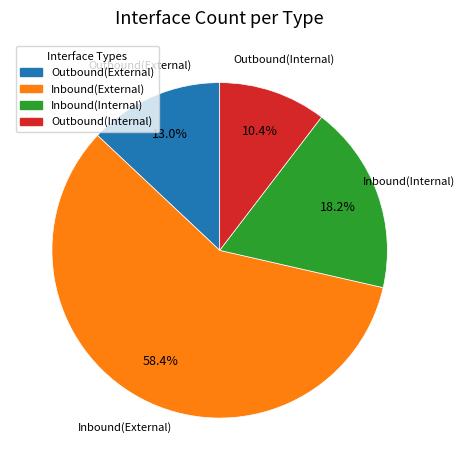

To the nearest percent, what is the average slice percentage?

25%